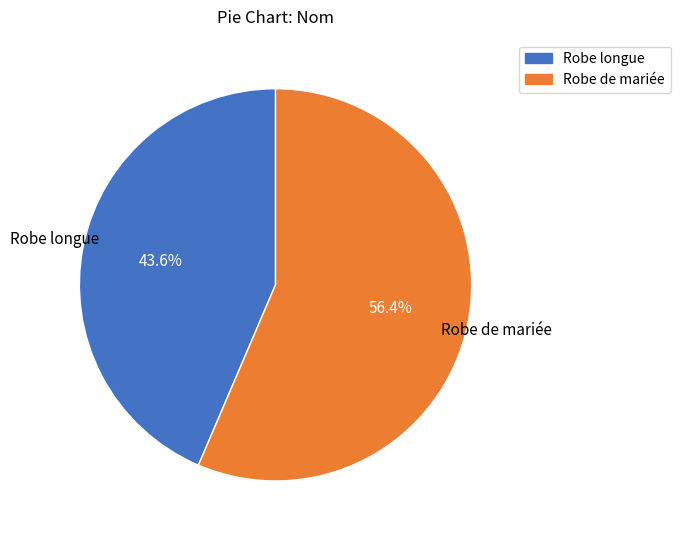

Which slice is the largest?

Robe de mariée